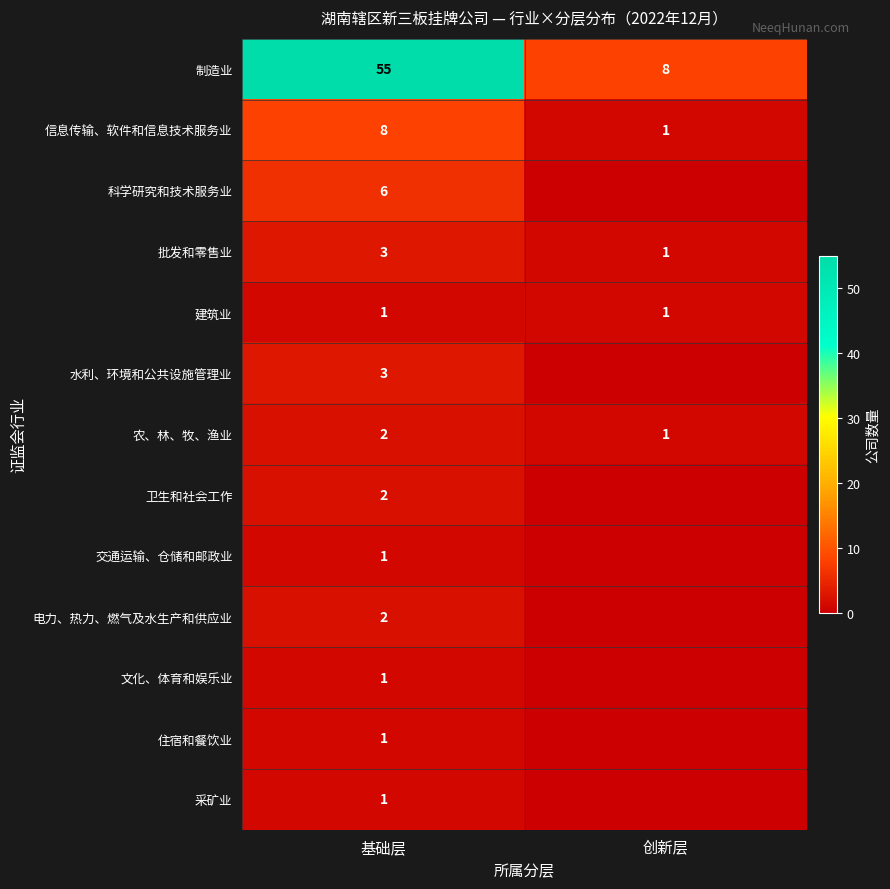

True or false: 批发和零售业 has a value of 2 at 基础层.

False